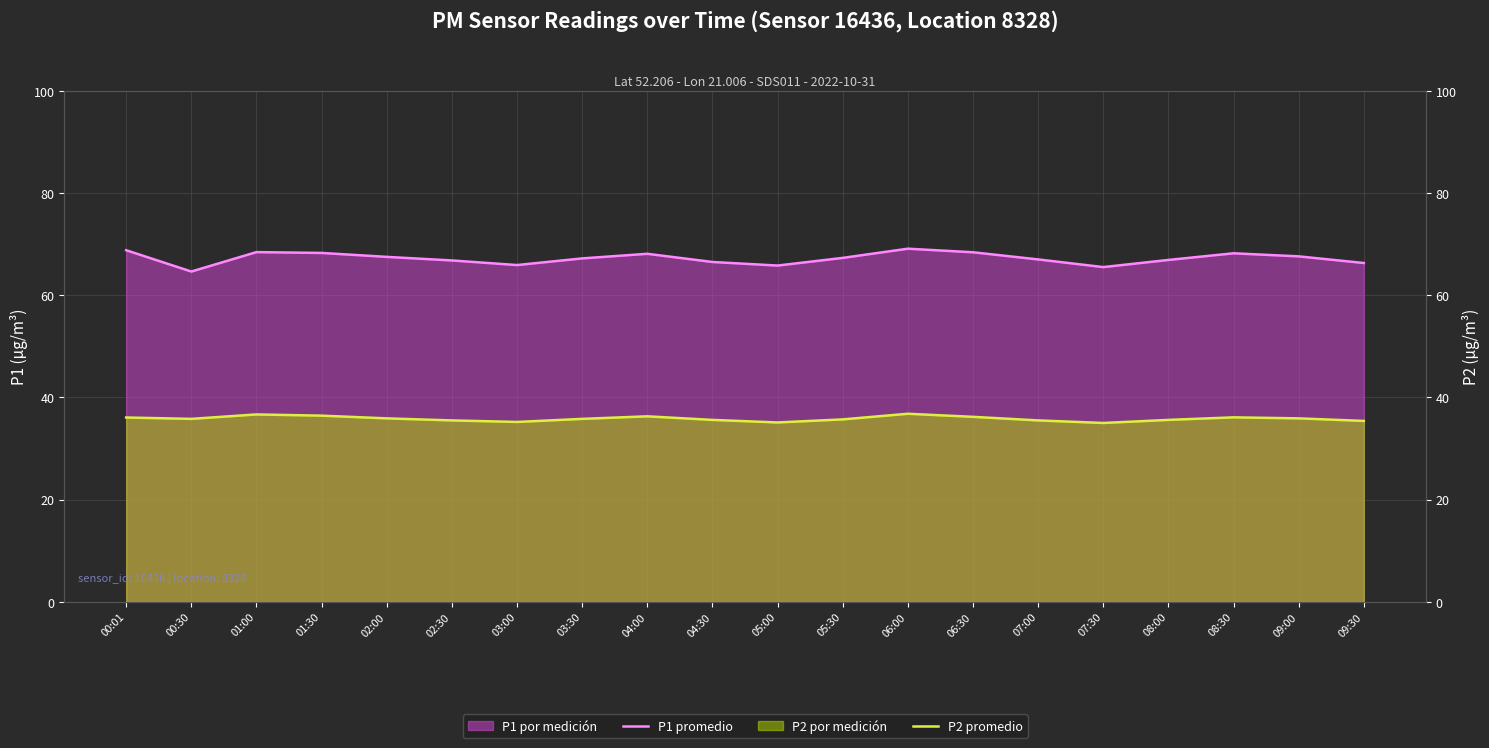

Between 09:00 and 03:30, which is larger?

09:00